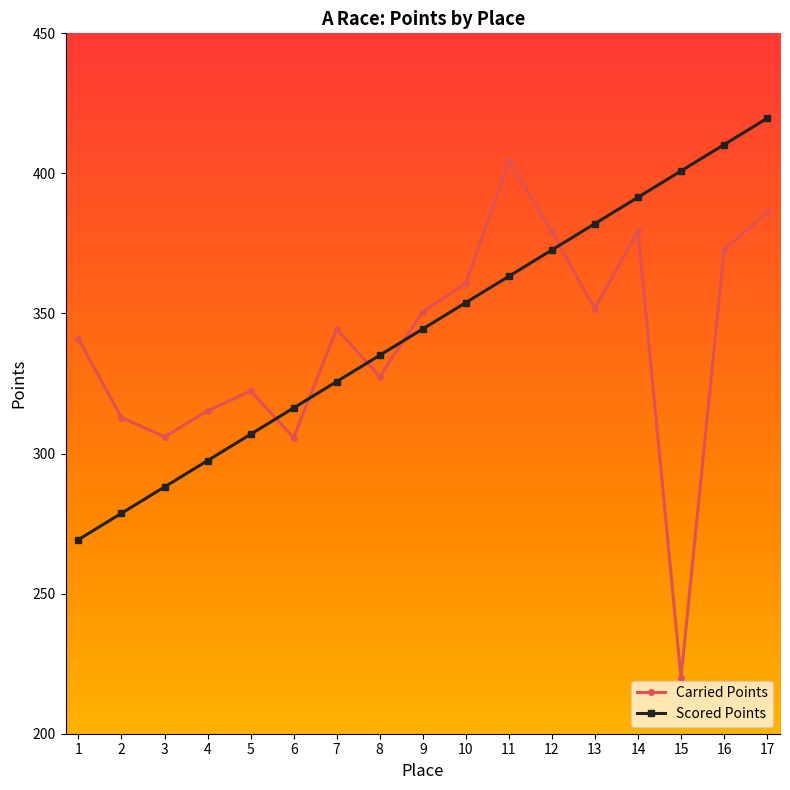

At how many categories does at least one series exceed 240?

17